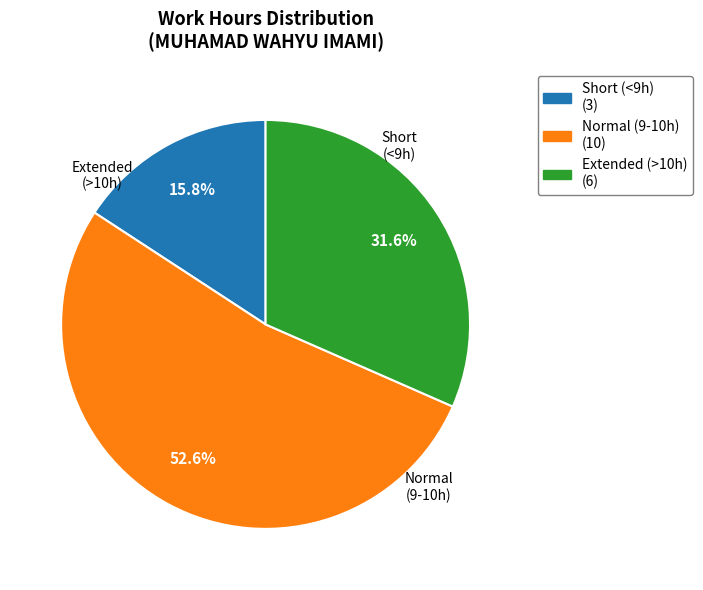

Does any single category account for the majority?

Yes